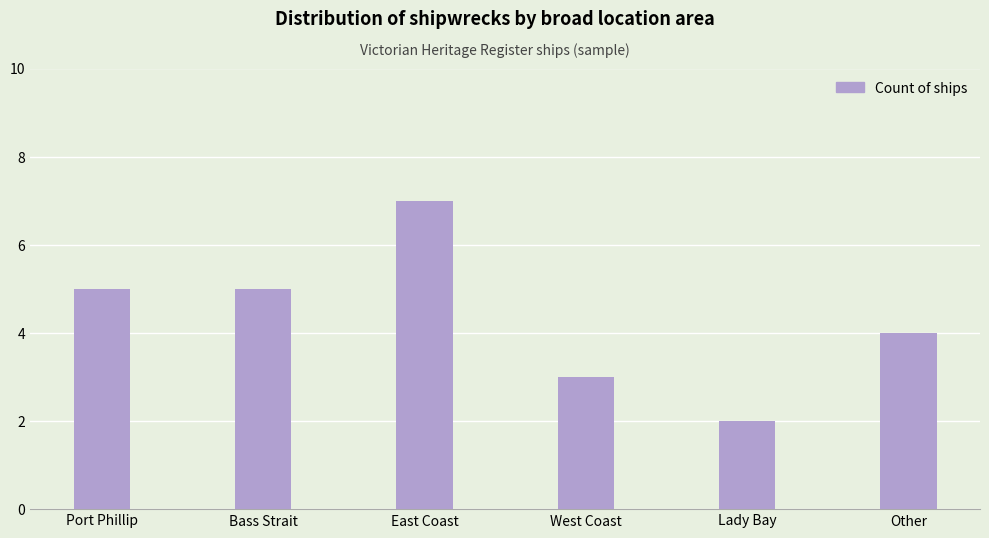

Which has a higher value, Lady Bay or Other?

Other